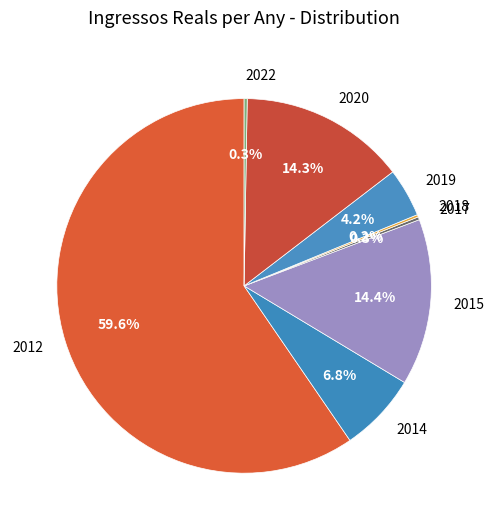

Does any single category account for the majority?

Yes